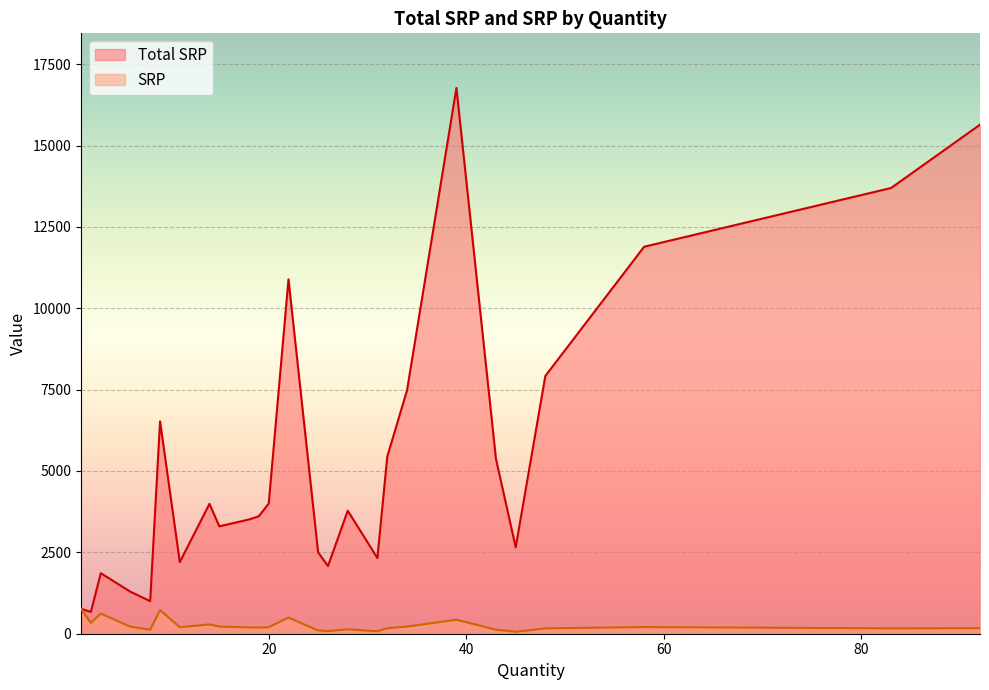

What is the sum of all Total SRP values?

141160